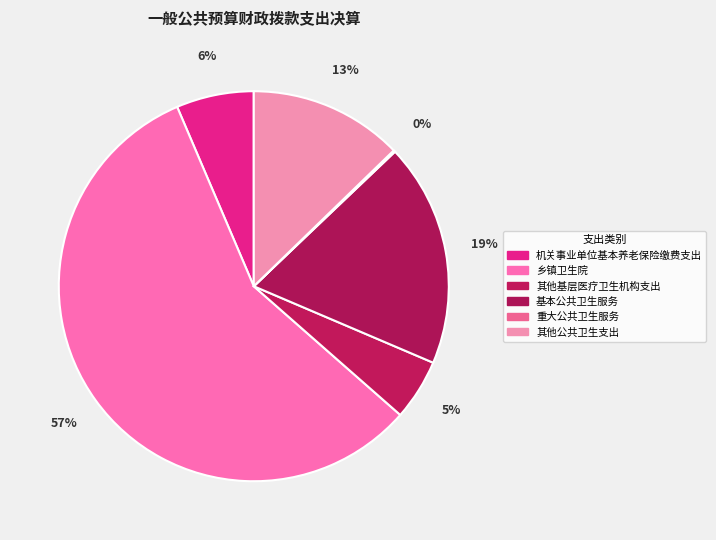

To the nearest percent, what percentage of the pie is 其他公共卫生支出?

13%